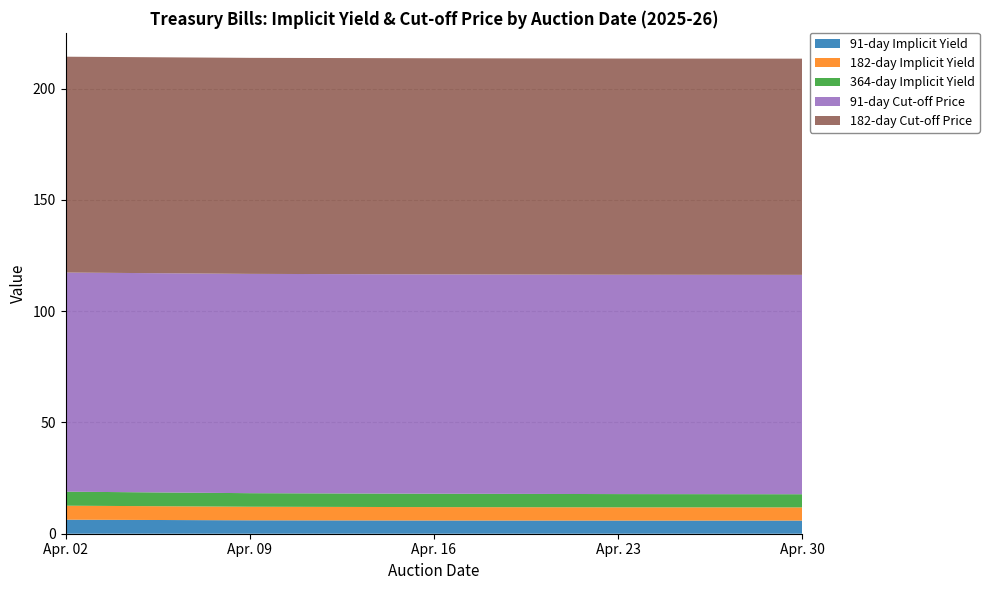

Reading left to right, list all the values displayed in this chart.

91-day Implicit Yield: 6.3	6.0	5.9	5.9	5.9
182-day Implicit Yield: 6.3	6.1	6.0	6.0	5.9
364-day Implicit Yield: 6.3	6.1	6.0	6.0	5.9
91-day Cut-off Price: 98.5	98.5	98.5	98.5	98.5
182-day Cut-off Price: 97.0	97.0	97.1	97.1	97.1